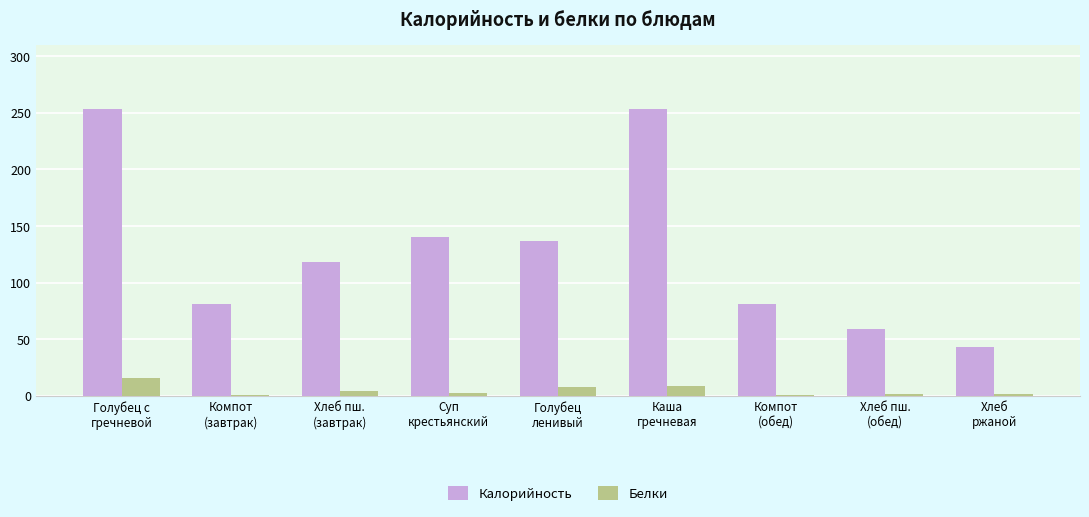

Where is Калорийность nearest to the value 148?

Суп
крестьянский